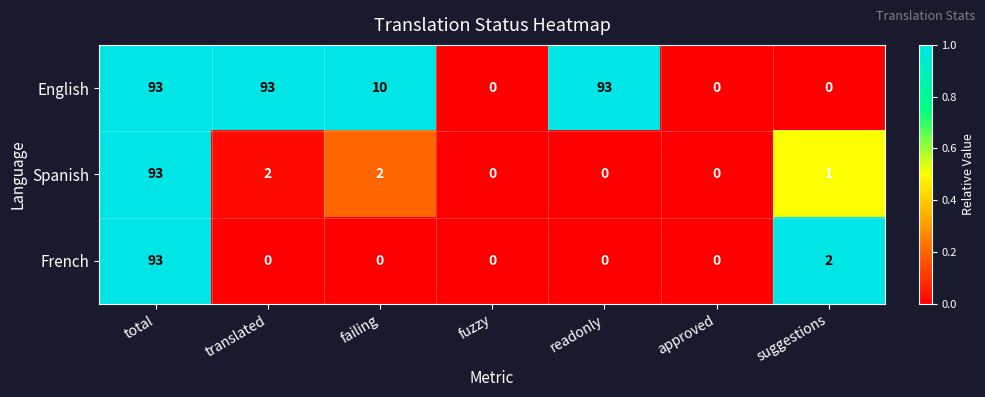

The English series shows 165 at total. True or false?

False